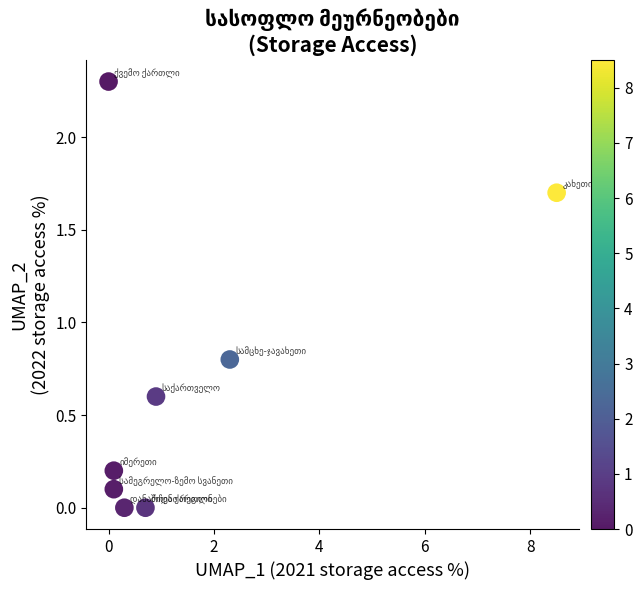

What Y value in the scatter plot is closest to 1?

0.8